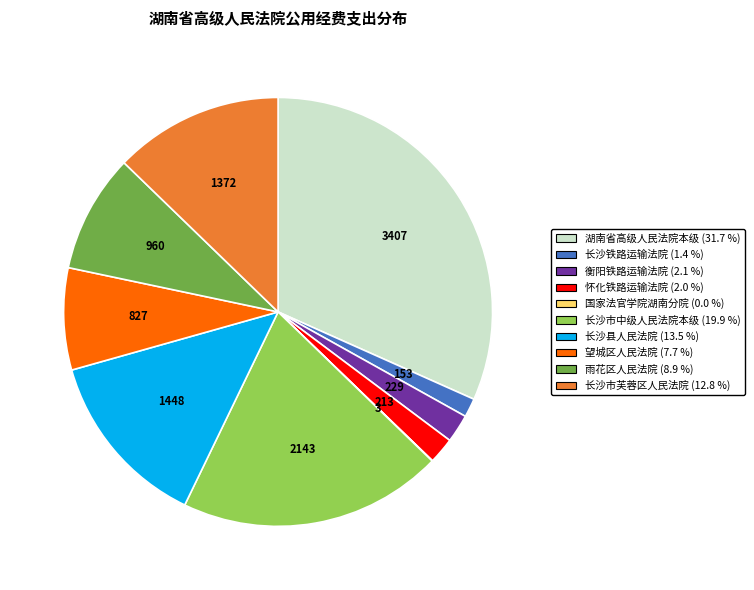

What is the ratio of the value at 雨花区人民法院 to the value at 怀化铁路运输法院?

4.5